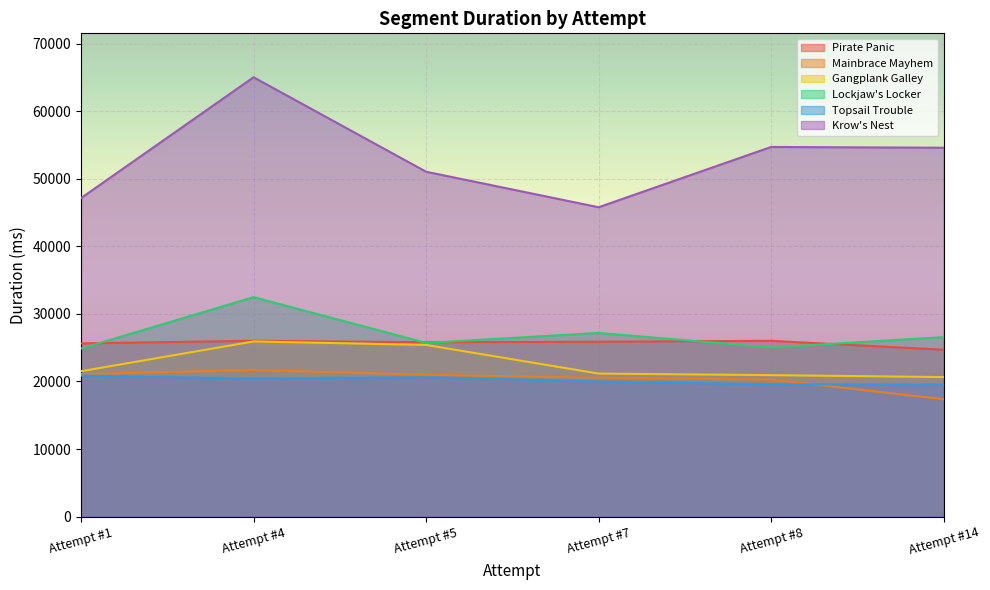

Reading left to right, transcribe all the data shown in this chart.

Pirate Panic: 25636	26017	25811	25876	26017	24696
Mainbrace Mayhem: 21086	21706	20980	20548	20278	17365
Gangplank Galley: 21514	25923	25406	21168	20937	20651
Lockjaw's Locker: 24874	32484	25706	27189	25036	26564
Topsail Trouble: 20877	20436	20649	20012	19581	19541
Krow's Nest: 47143	65025	51044	45787	54710	54595